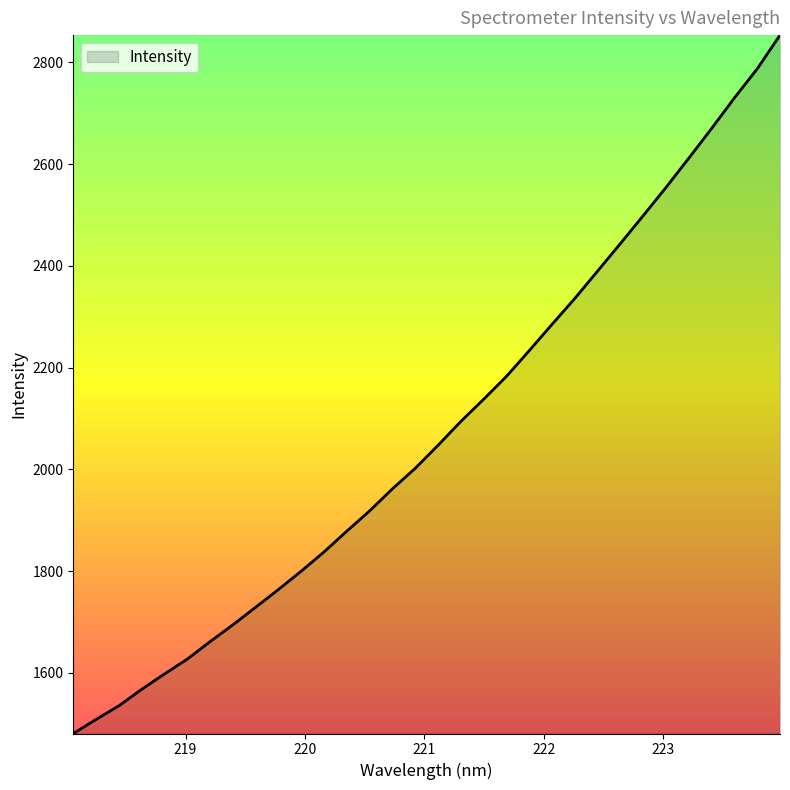

What is the smallest value displayed?

1481.0